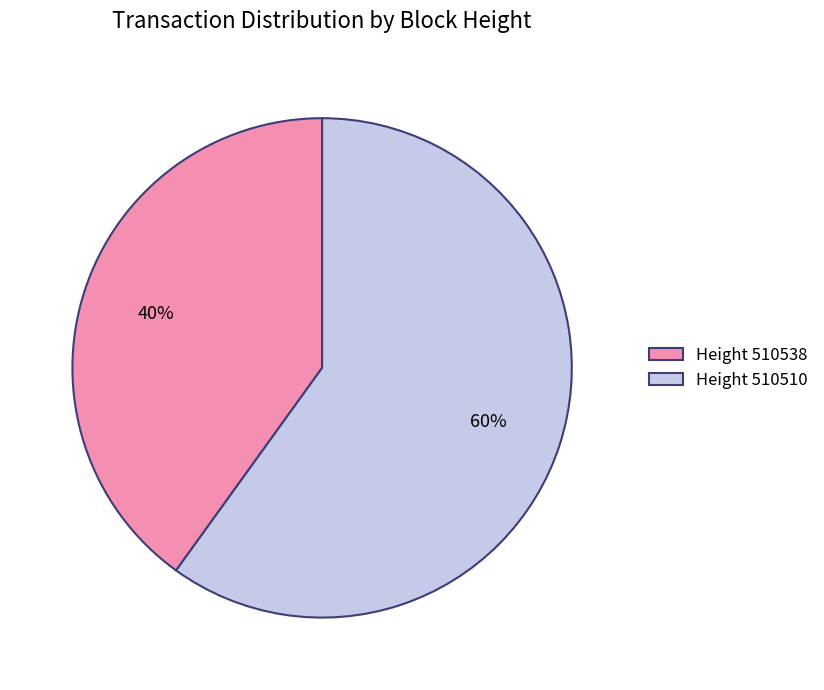

To the nearest percent, what portion does Height 510538 represent?

40%